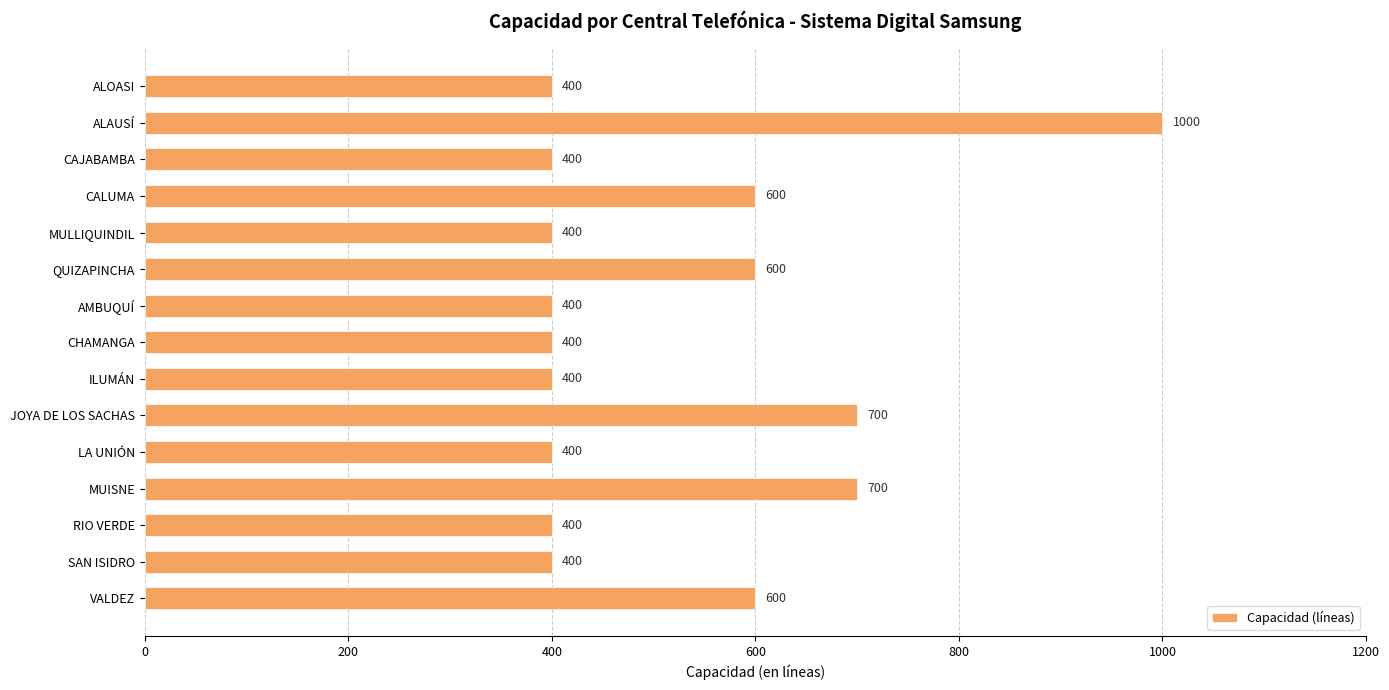

At which category does the chart reach its peak across all series?

ALAUSÍ